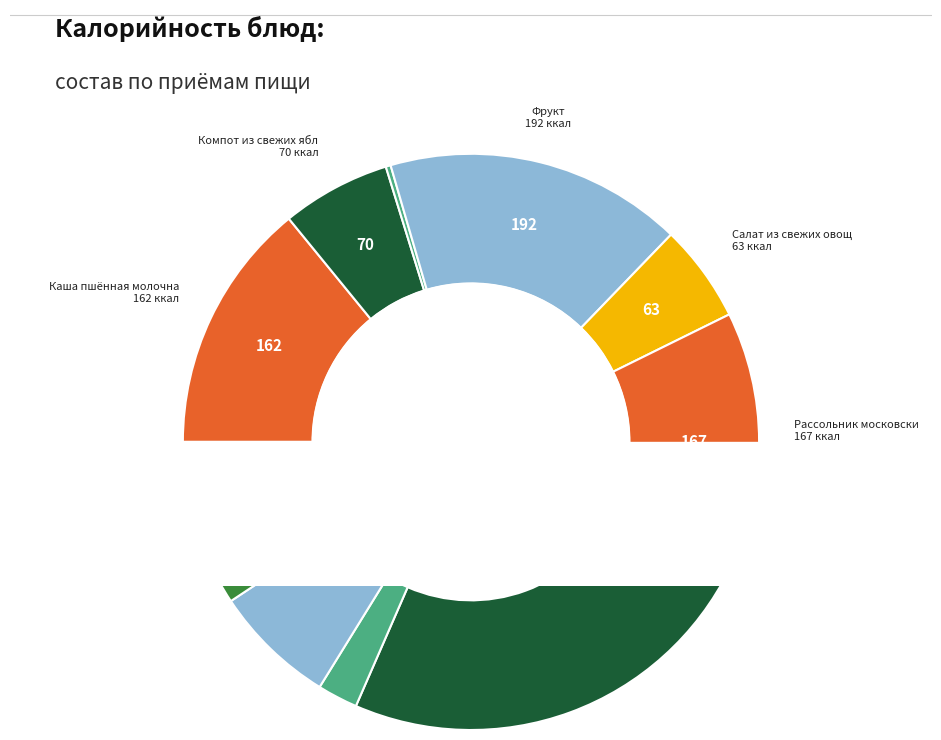

How many slices are in this pie chart?

11